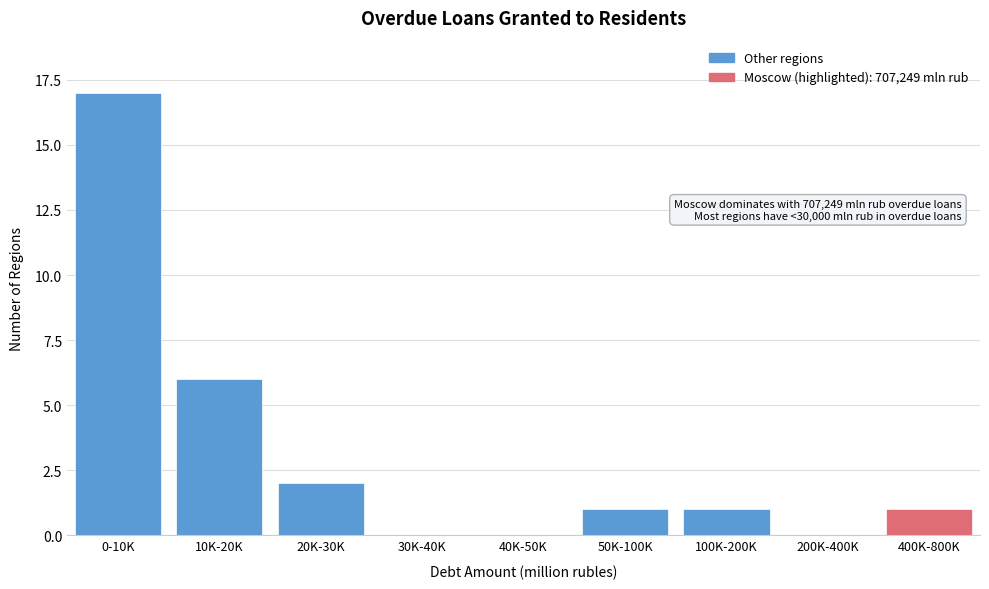

Reading left to right, what are all the values shown in this chart?

0-10K=17	10K-20K=6	20K-30K=2	30K-40K=0	40K-50K=0	50K-100K=1	100K-200K=1	200K-400K=0	400K-800K=1